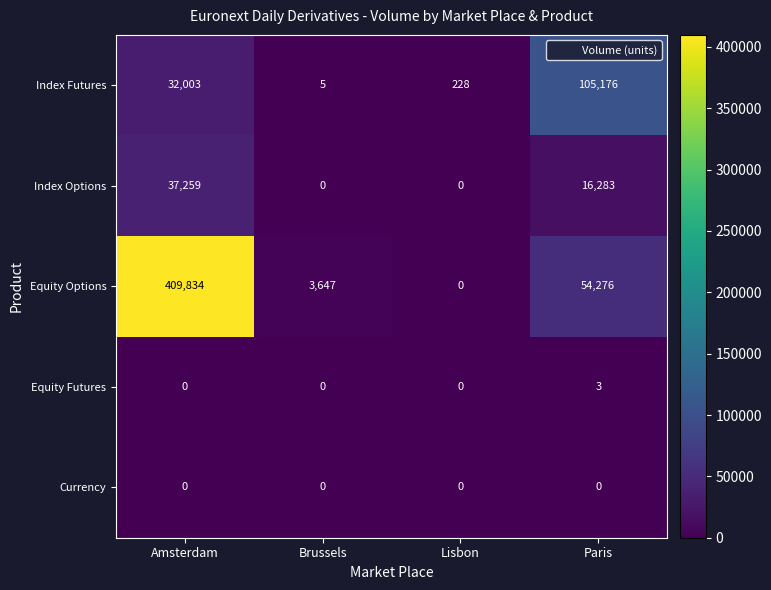

Reading right to left, what are all the values shown in this chart?

Index Futures: Paris=105176	Lisbon=228	Brussels=5	Amsterdam=32003
Index Options: Paris=16283	Lisbon=0	Brussels=0	Amsterdam=37259
Equity Options: Paris=54276	Lisbon=0	Brussels=3647	Amsterdam=409834
Equity Futures: Paris=3	Lisbon=0	Brussels=0	Amsterdam=0
Currency: Paris=0	Lisbon=0	Brussels=0	Amsterdam=0